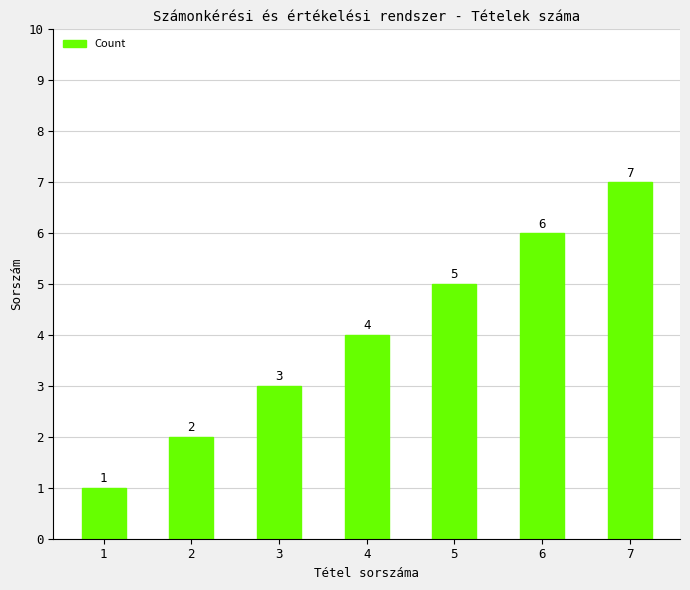

What is the value of the 3rd bar from the left?

3